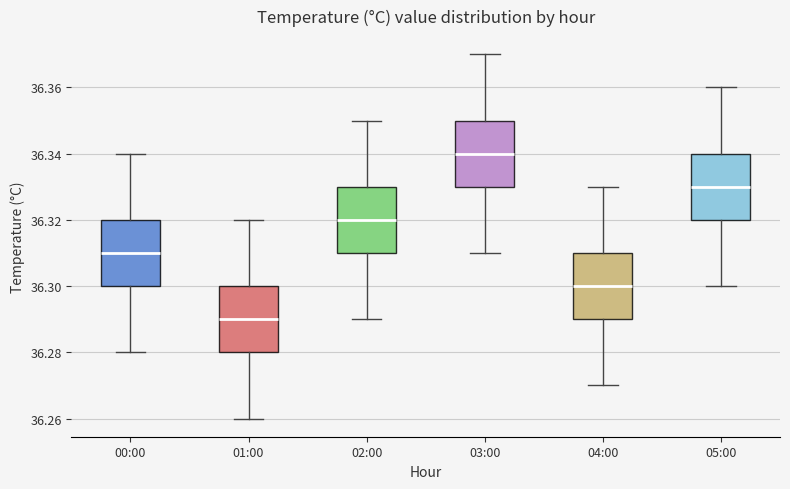

Where is the upper edge of the box for 03:00 on the y-axis? The values are not printed on the chart, so give them approximately, as read against the axis.

36.35